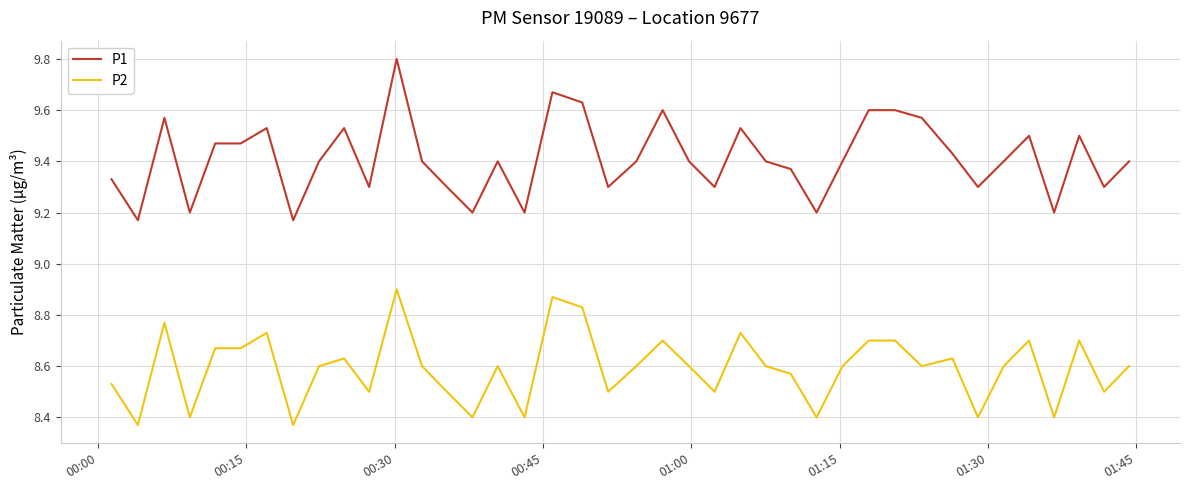

How many P1 values are between 9 and 10?

40